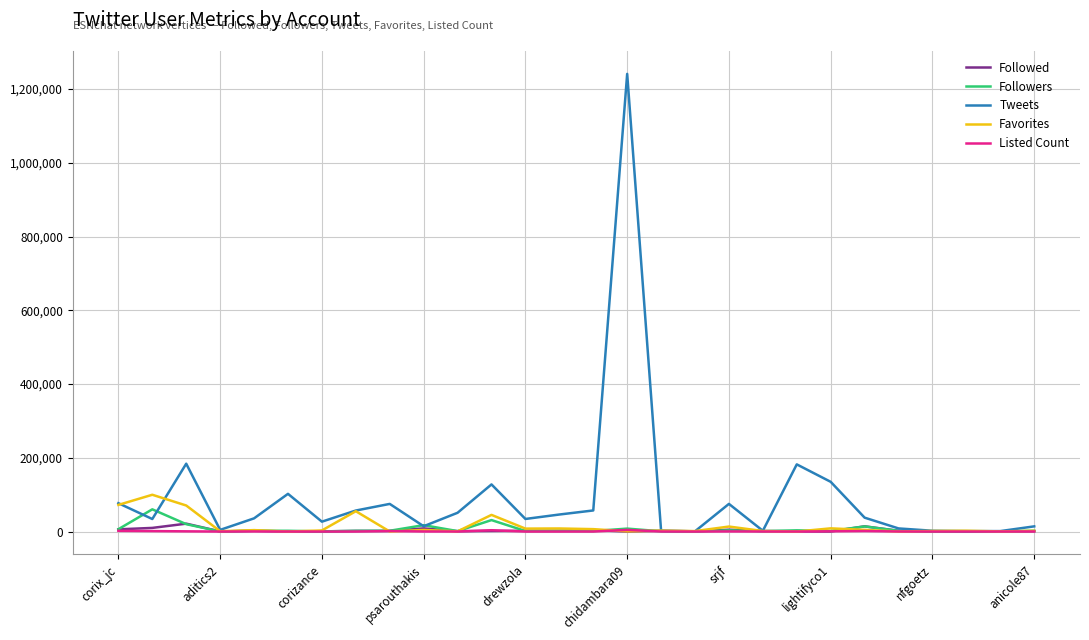

Which series has the widest spread of values?

Tweets